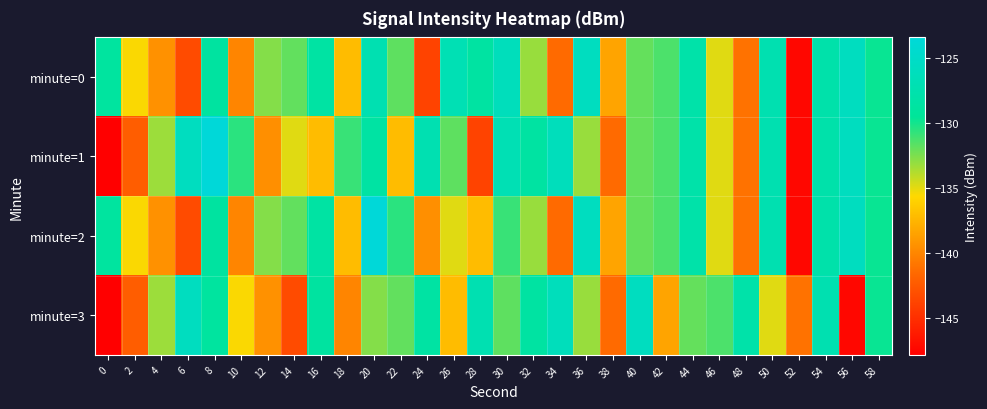

Reading left to right, what are all the values shown in this chart?

minute=0: 0=-129.0	2=-135.5	4=-139.4	6=-143.3	8=-128.8	10=-140.0	12=-132.7	14=-131.9	16=-128.5	18=-137.2	20=-127.2	22=-131.8	24=-143.7	26=-126.9	28=-128.6	30=-126.2	32=-133.2	34=-141.4	36=-125.9	38=-138.4	40=-132.0	42=-131.4	44=-128.0	46=-134.9	48=-141.1	50=-127.3	52=-147.3	54=-127.9	56=-125.8	58=-129.7
minute=1: 0=-147.8	2=-142.3	4=-133.3	6=-125.9	8=-123.4	10=-130.6	12=-139.5	14=-134.9	16=-137.1	18=-130.9	20=-128.5	22=-137.2	24=-127.2	26=-131.8	28=-143.7	30=-126.9	32=-128.6	34=-126.2	36=-133.2	38=-141.4	40=-132.0	42=-131.4	44=-128.0	46=-134.9	48=-141.1	50=-127.3	52=-147.3	54=-127.9	56=-125.8	58=-129.7
minute=2: 0=-129.0	2=-135.5	4=-139.4	6=-143.3	8=-128.8	10=-140.0	12=-132.7	14=-131.9	16=-128.5	18=-137.2	20=-123.4	22=-130.6	24=-139.5	26=-134.9	28=-137.1	30=-130.9	32=-133.2	34=-141.4	36=-125.9	38=-138.4	40=-132.0	42=-131.4	44=-128.0	46=-134.9	48=-141.1	50=-127.3	52=-147.3	54=-127.9	56=-125.8	58=-129.7
minute=3: 0=-147.8	2=-142.3	4=-133.3	6=-125.9	8=-129.0	10=-135.5	12=-139.4	14=-143.3	16=-128.8	18=-140.0	20=-132.7	22=-131.9	24=-128.5	26=-137.2	28=-127.2	30=-131.8	32=-128.6	34=-126.2	36=-133.2	38=-141.4	40=-125.9	42=-138.4	44=-132.0	46=-131.4	48=-128.0	50=-134.9	52=-141.1	54=-127.3	56=-147.3	58=-129.7